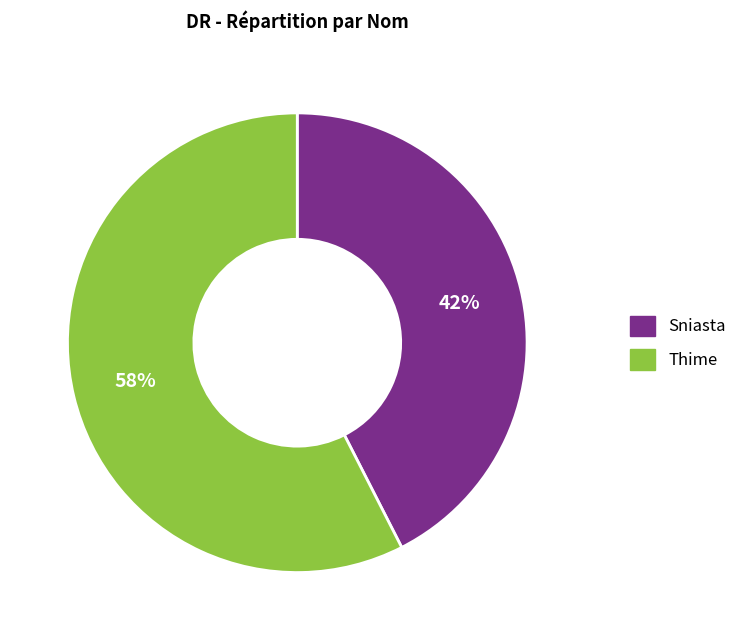

Is it true that Thime is 58% of the pie?

True